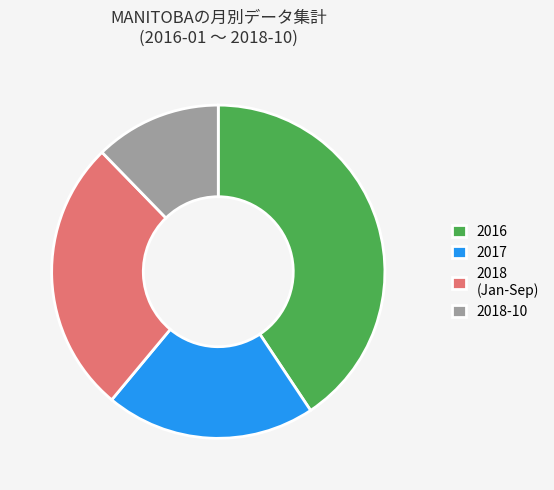

Is it true that 2018-10 is 3% of the pie?

False